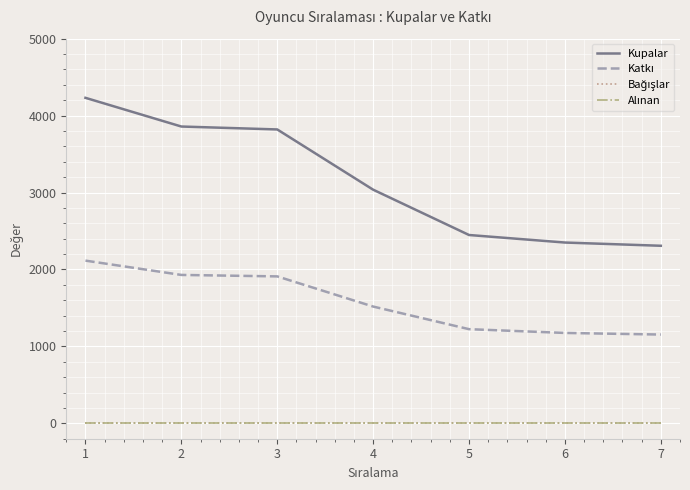

List the labels in order of Kupalar value, smallest first.

7, 6, 5, 4, 3, 2, 1